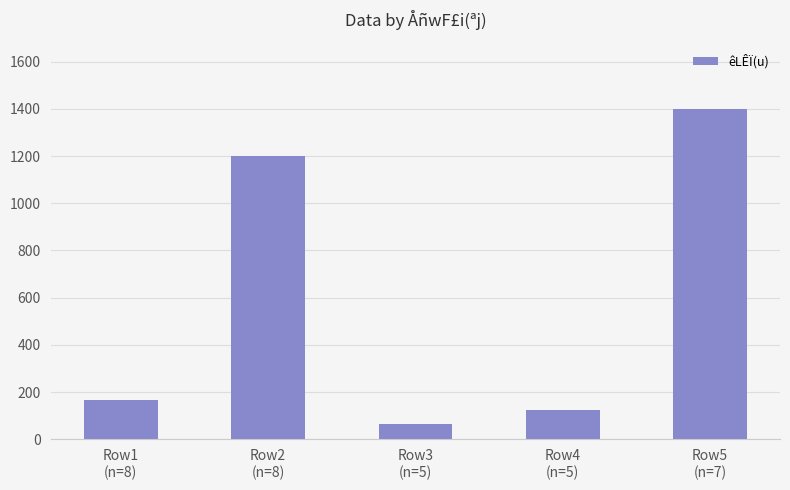

What is the label of the 2nd bar from the left?

Row2
(n=8)